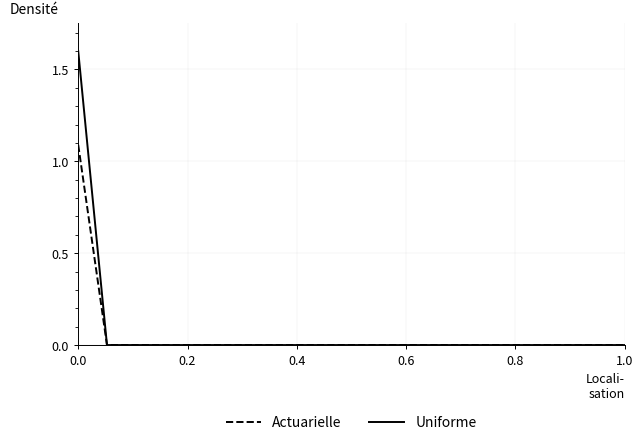

Rank the series by their maximum value, from lowest to highest.

Actuarielle, Uniforme